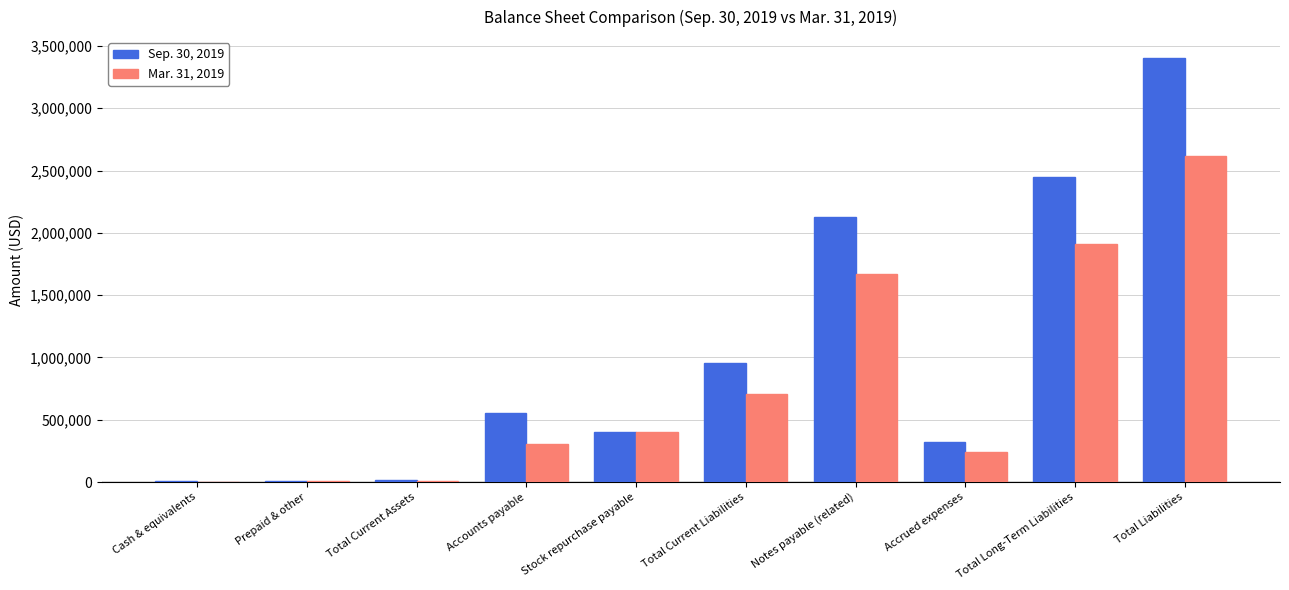

What are all the series names shown in the legend?

Sep. 30, 2019, Mar. 31, 2019